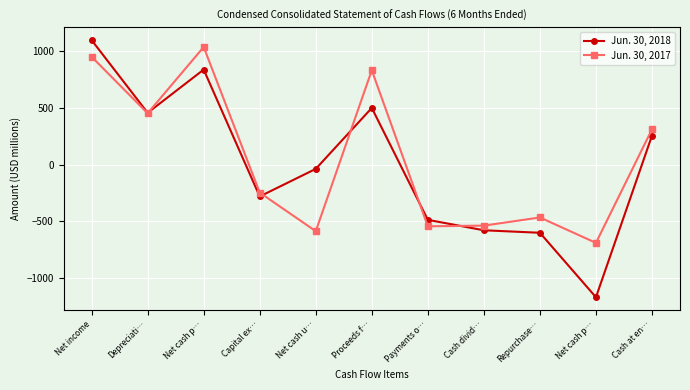

Reading left to right, transcribe all the data shown in this chart.

Jun. 30, 2018: Net income=1098	Depreciati…=457	Net cash p…=838	Capital ex…=-280	Net cash u…=-37	Proceeds f…=500	Payments o…=-486	Cash divid…=-578	Repurchase…=-600	Net cash p…=-1168	Cash at en…=256
Jun. 30, 2017: Net income=951	Depreciati…=453	Net cash p…=1037	Capital ex…=-246	Net cash u…=-586	Proceeds f…=832	Payments o…=-543	Cash divid…=-537	Repurchase…=-465	Net cash p…=-689	Cash at en…=312